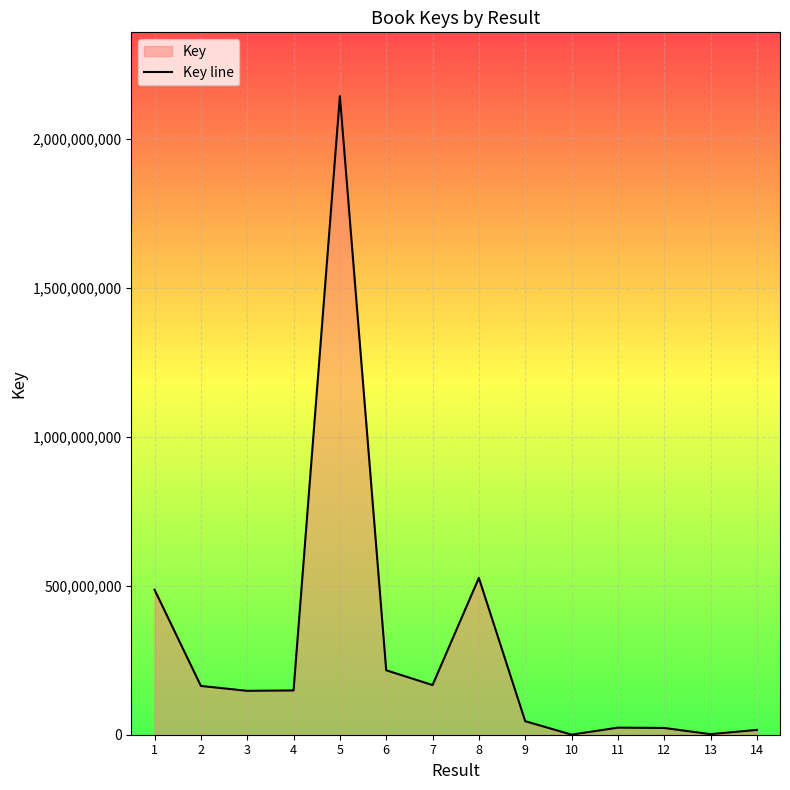

List the labels in order of value, largest first.

5, 8, 1, 6, 7, 2, 4, 3, 9, 11, 12, 14, 13, 10